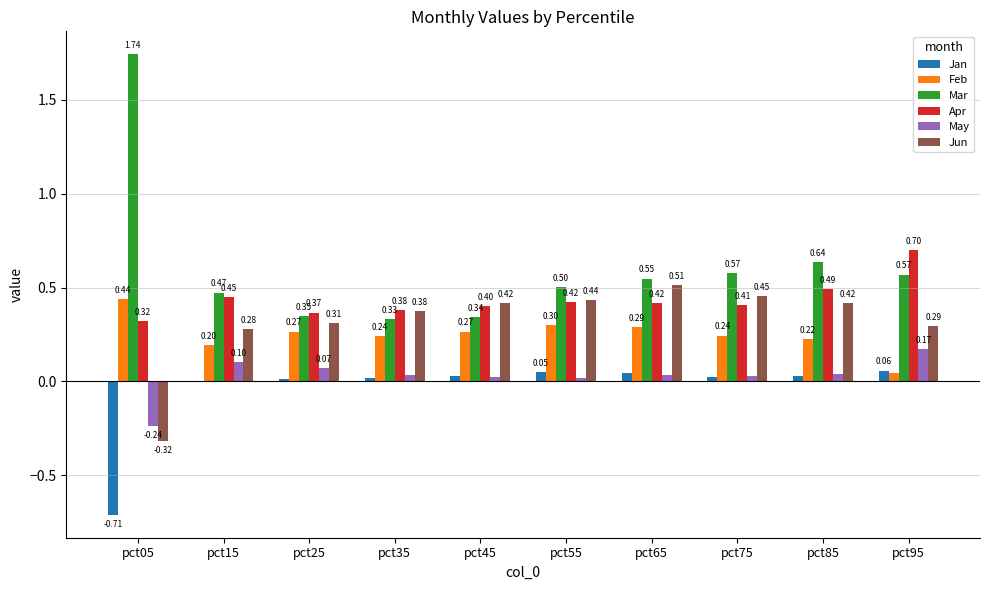

Is the value of Jun at pct65 greater than the value of Apr at pct65?

Yes